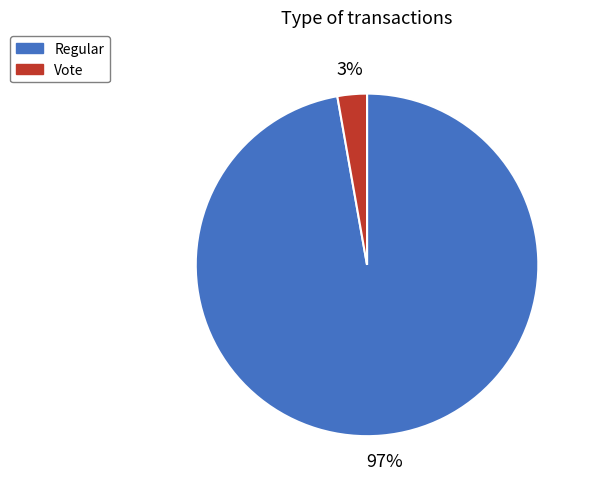

Which category has the smallest portion of the pie?

Vote